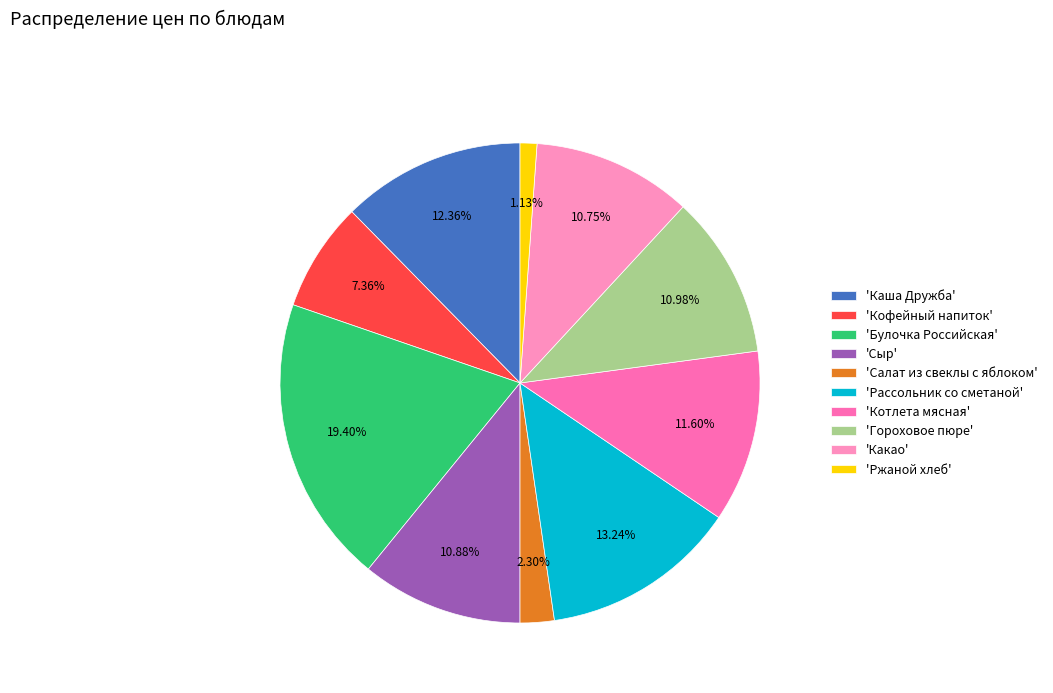

Rank the categories by value from highest to lowest.

Булочка Российская, Рассольник со сметаной, Каша Дружба, Котлета мясная, Гороховое пюре, Сыр, Какао, Кофейный напиток, Салат из свеклы с яблоком, Ржаной хлеб